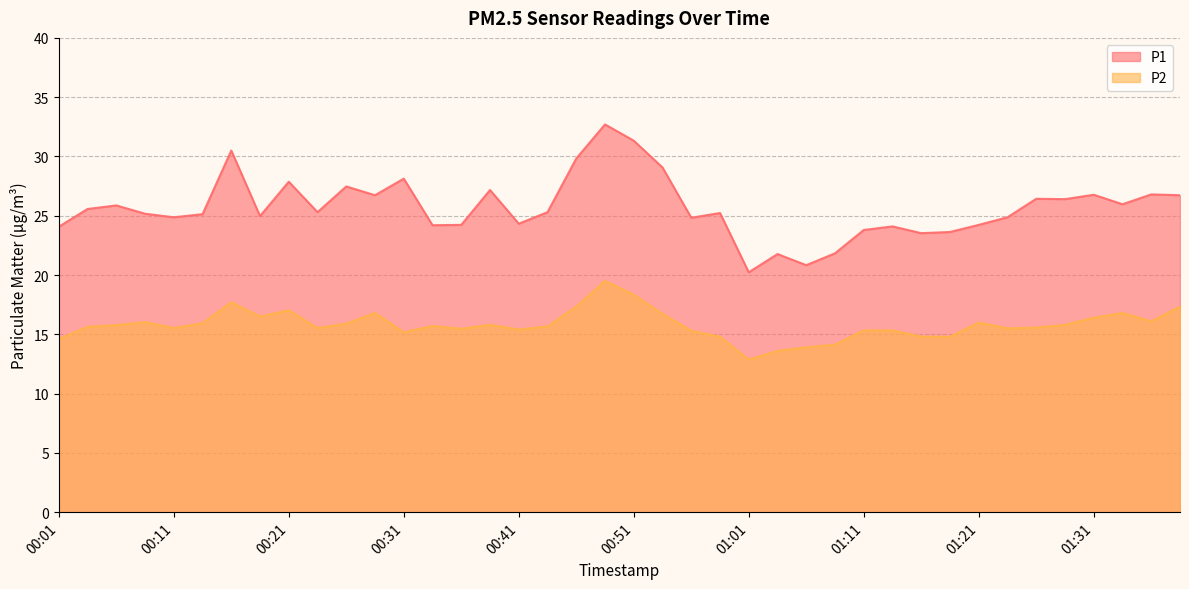

Rank the series by their maximum value, from highest to lowest.

P1, P2